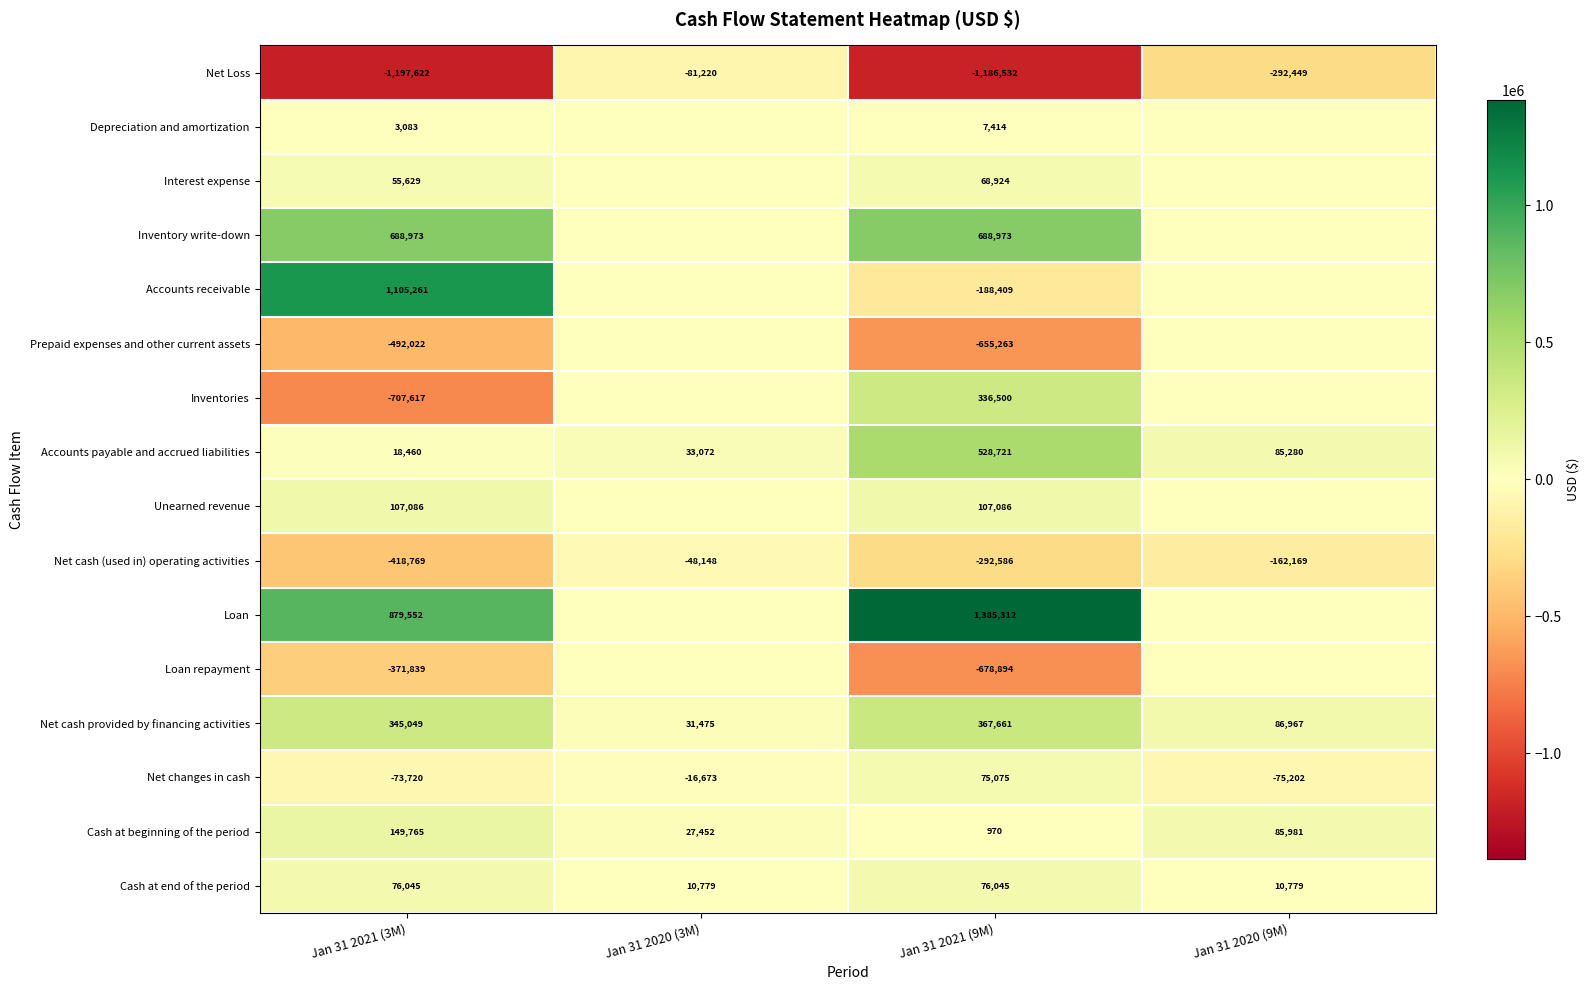

What value does the Net changes in cash series have at Jan 31 2021 (3M)?

-73720